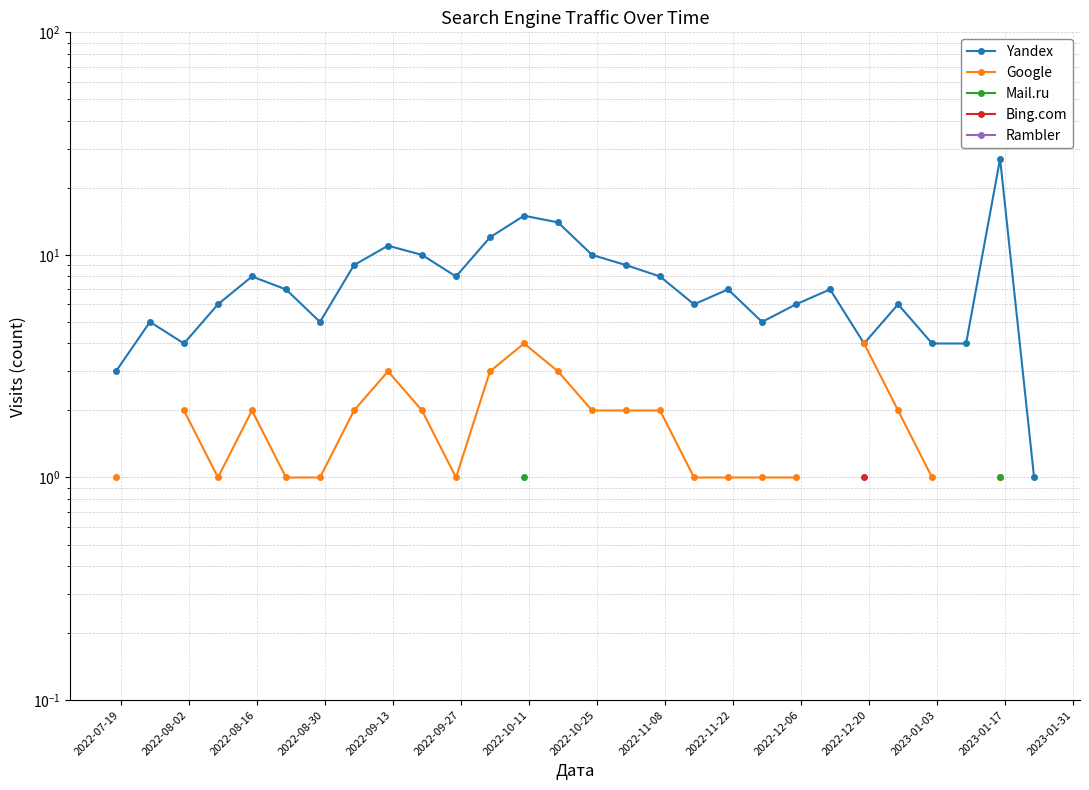

Is the value of Yandex at 15 greater than the value of Mail.ru at 2023-01-31?

No